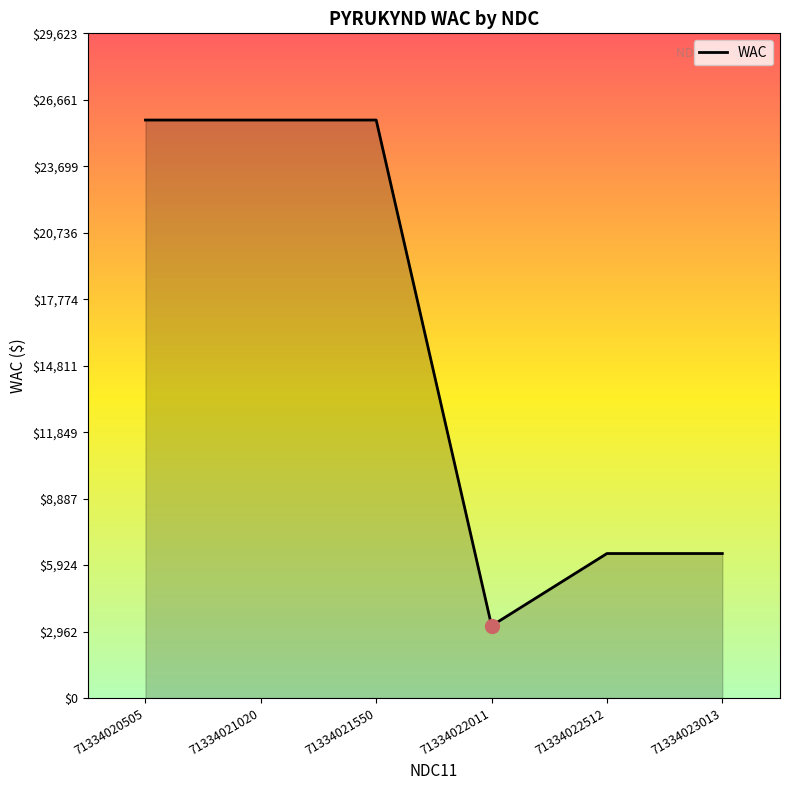

The value at 71334022512 is 1646. True or false?

False